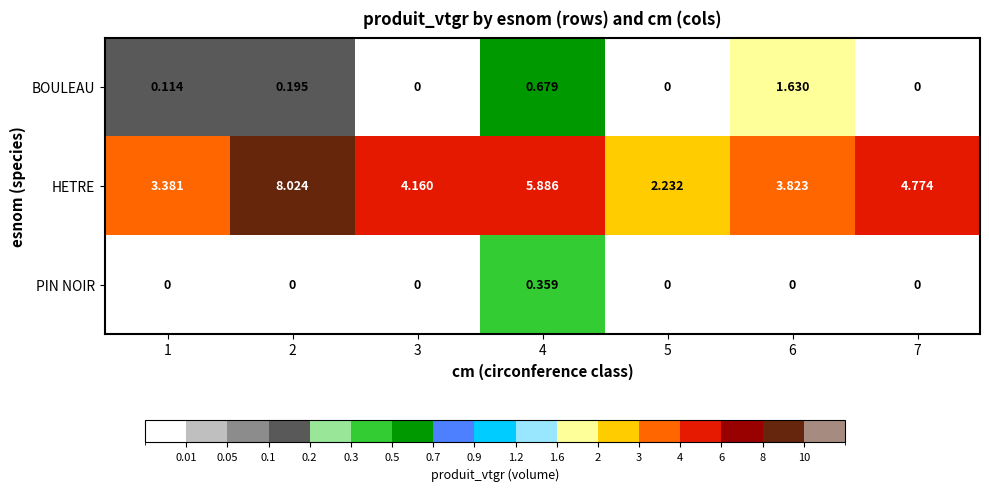

Which series has the widest spread of values?

HETRE